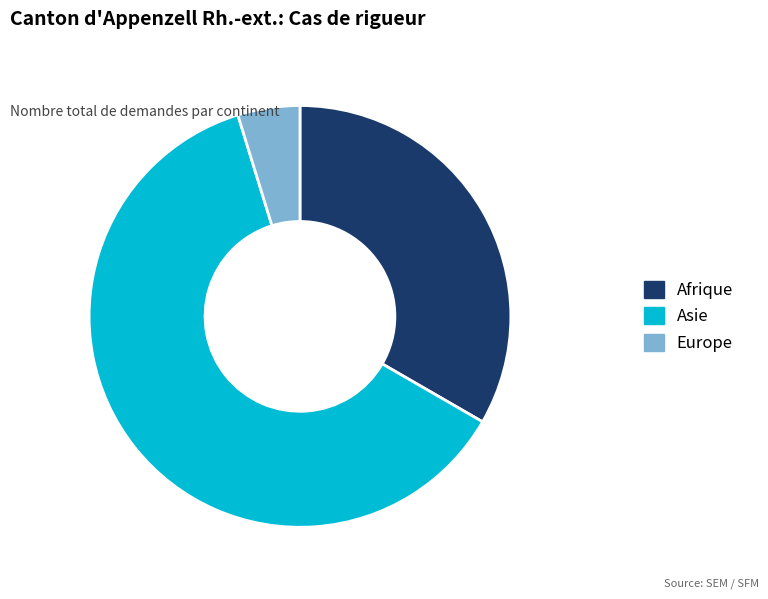

Approximately how many times larger is the value at Afrique compared to Asie?

0.5